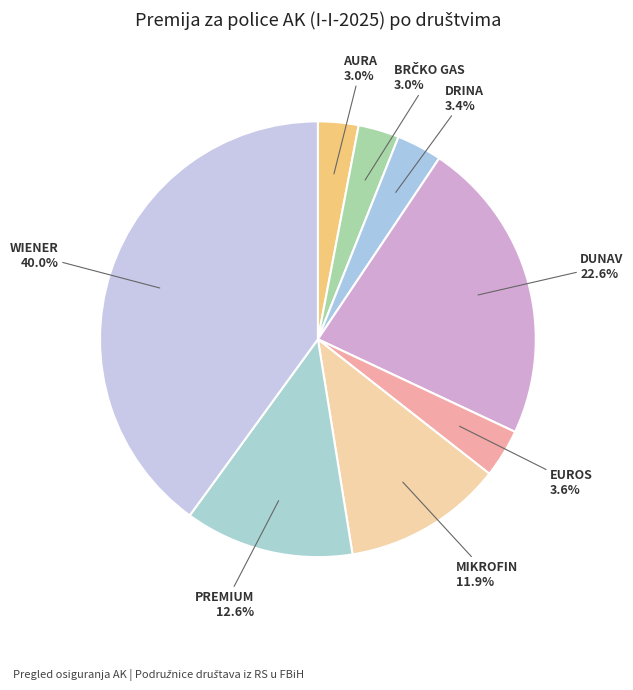

To the nearest percent, what is the difference between the largest and smallest slice percentages?

37%